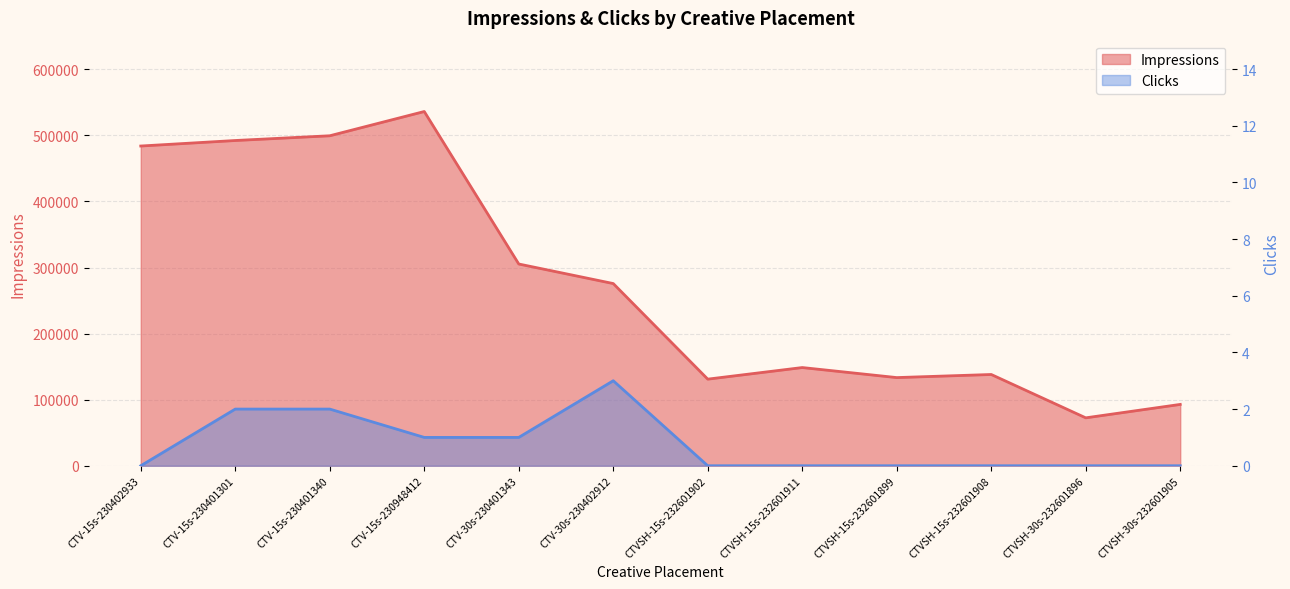

What is the difference between the maximum and minimum values in the Clicks series?

3